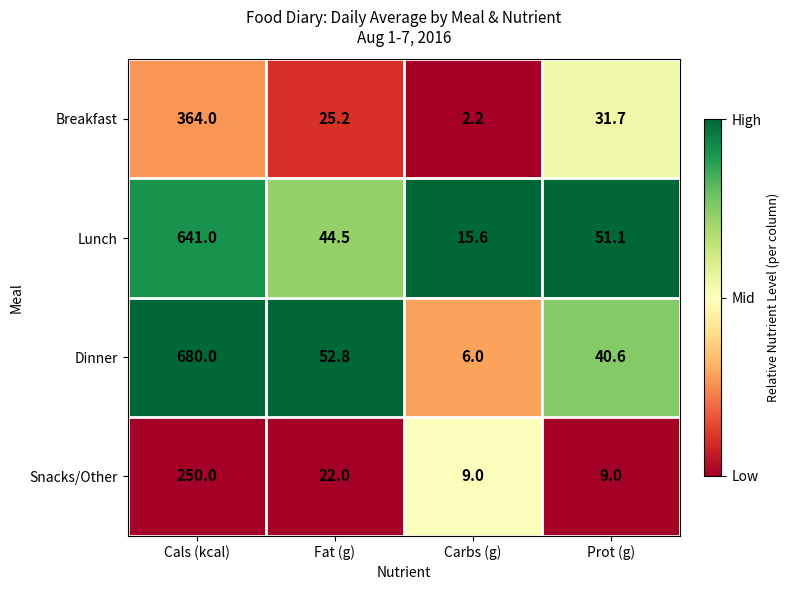

What is the total value across all series at Fat (g)?

144.5